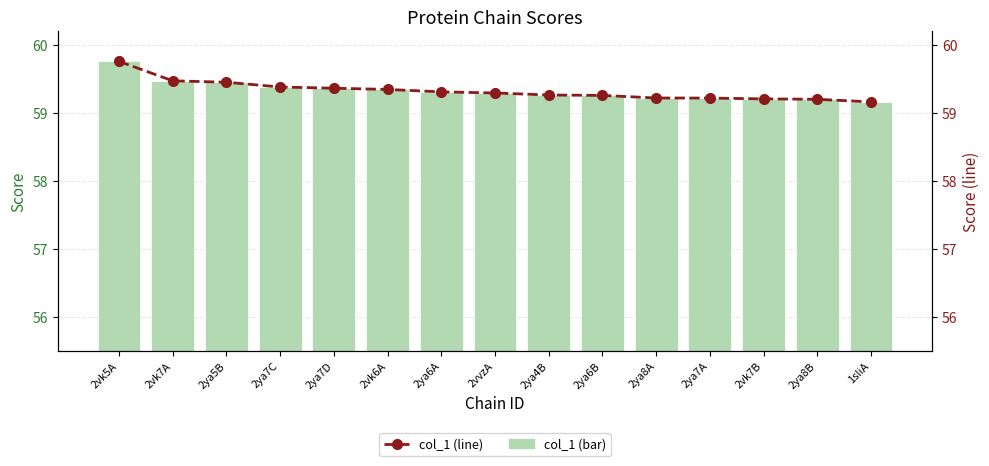

List the series in order of their peak value, highest first.

col_1 (bar), col_1 (line)